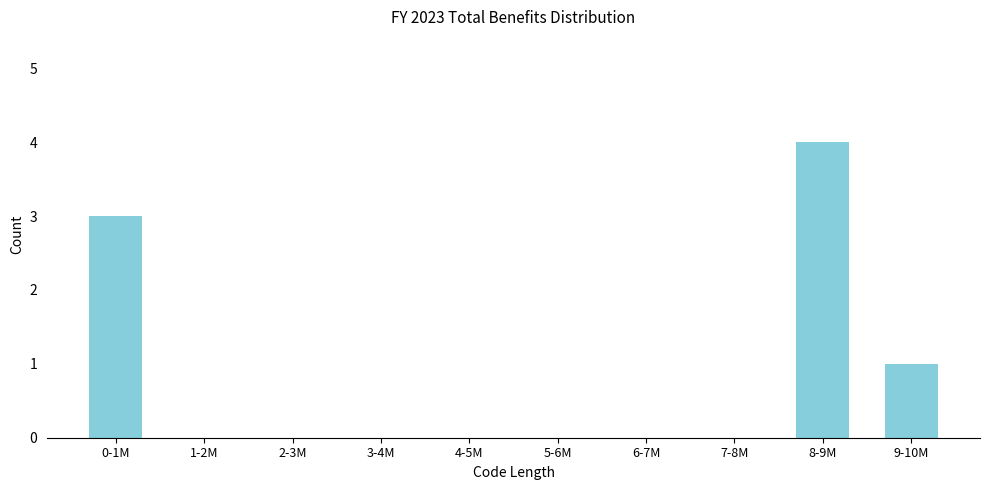

Reading left to right, what are all the values shown in this chart?

0-1M=3	1-2M=0	2-3M=0	3-4M=0	4-5M=0	5-6M=0	6-7M=0	7-8M=0	8-9M=4	9-10M=1